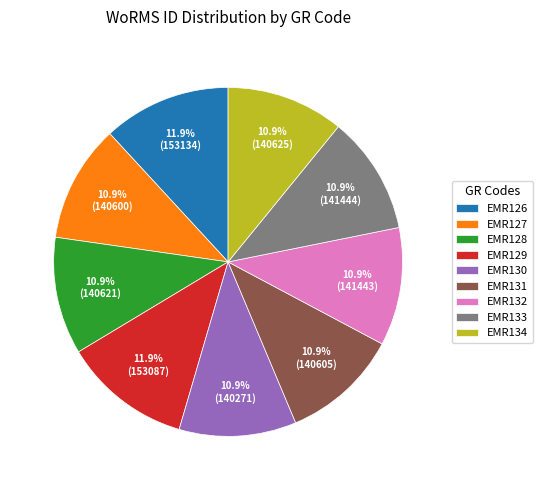

Does EMR131 represent more than half of the total?

No